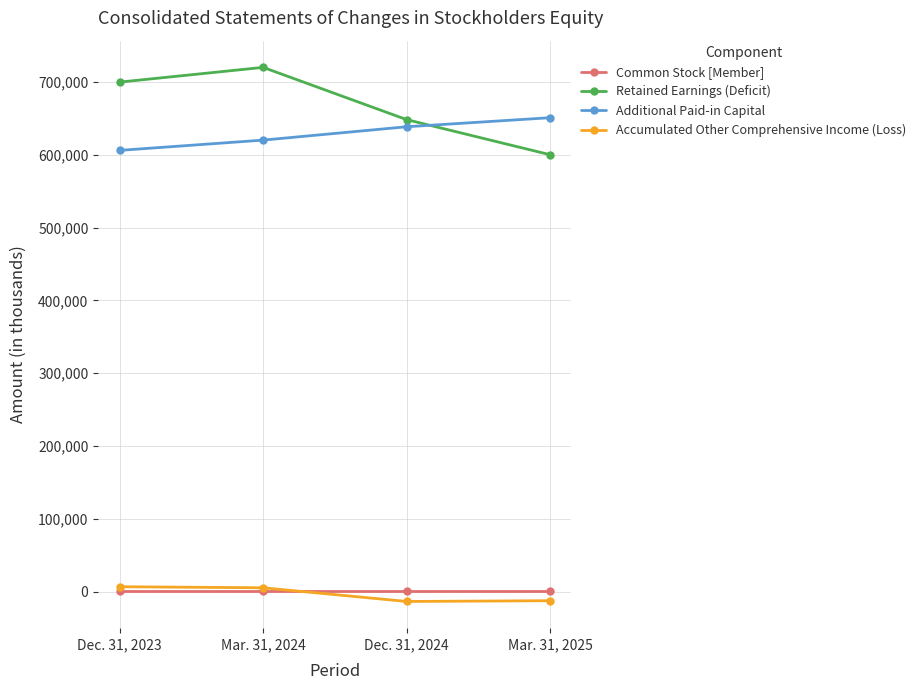

What is the minimum value shown in the chart?

-13664